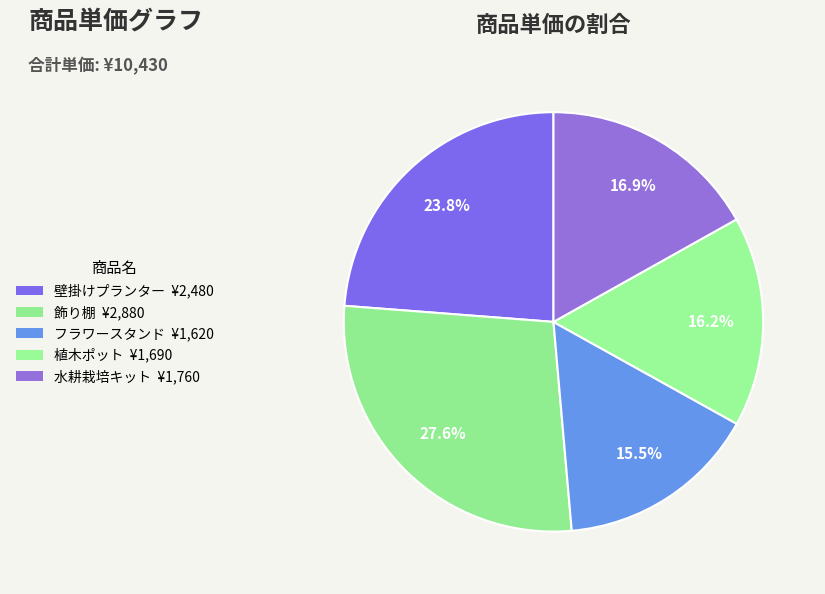

How many segments does this pie chart have?

5